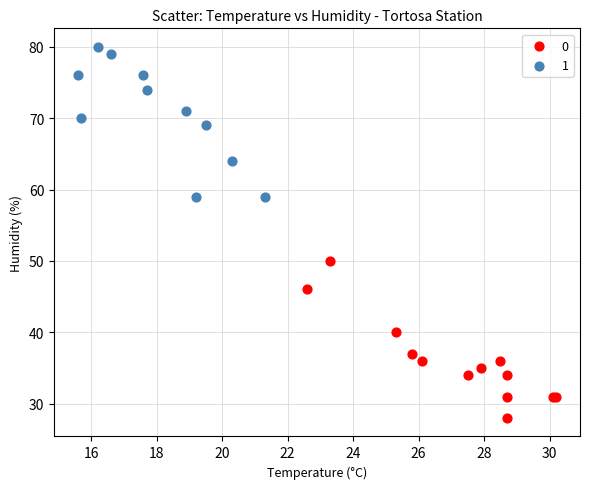

What are all the series names shown in the legend?

0, 1